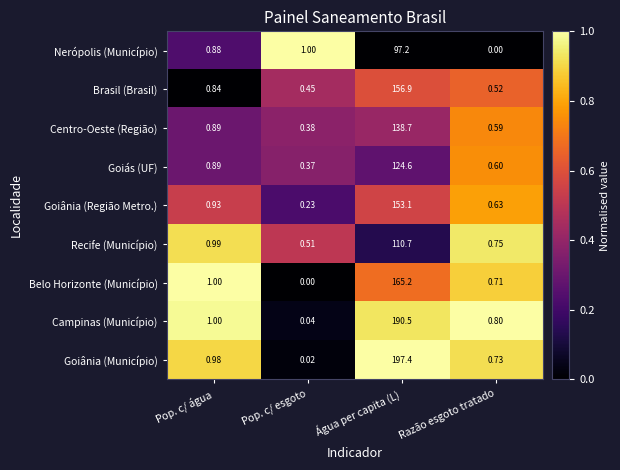

Which series has the largest total across all categories?

Goiânia (Município)